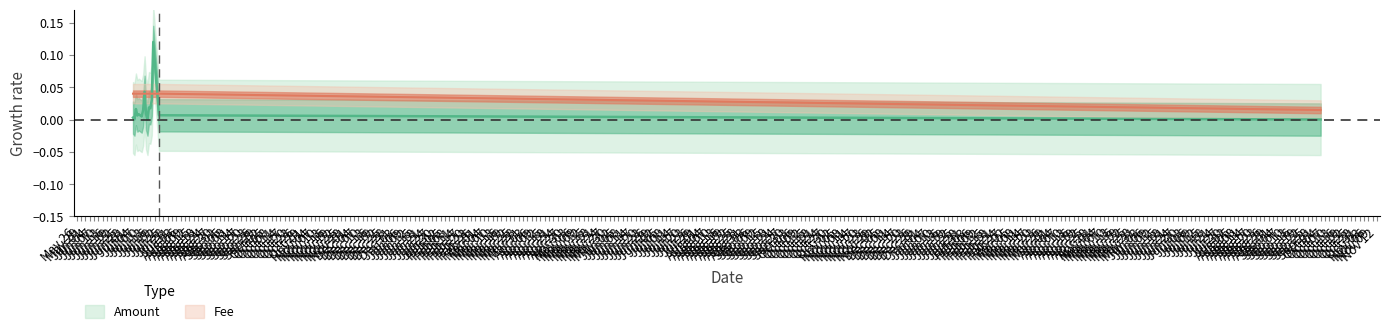

True or false: Amount has a value of 0.0 at 2017-07-08.

False